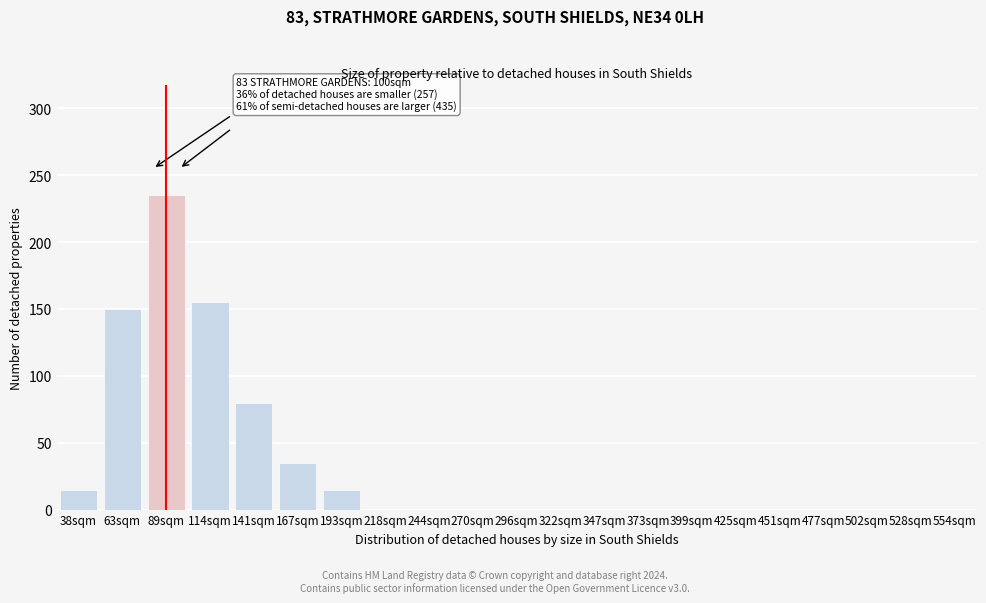

Reading left to right, transcribe all the data shown in this chart.

38sqm=15	63sqm=150	89sqm=235	114sqm=155	141sqm=80	167sqm=35	193sqm=15	218sqm=0	244sqm=0	270sqm=0	296sqm=0	322sqm=0	347sqm=0	373sqm=0	399sqm=0	425sqm=0	451sqm=0	477sqm=0	502sqm=0	528sqm=0	554sqm=0